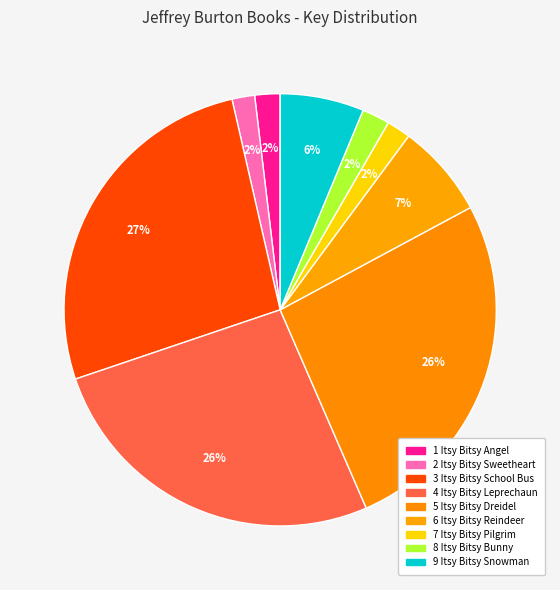

Rank the categories by value from lowest to highest.

2 Itsy Bitsy Sweetheart, 7 Itsy Bitsy Pilgrim, 1 Itsy Bitsy Angel, 8 Itsy Bitsy Bunny, 9 Itsy Bitsy Snowman, 6 Itsy Bitsy Reindeer, 5 Itsy Bitsy Dreidel, 4 Itsy Bitsy Leprechaun, 3 Itsy Bitsy School Bus